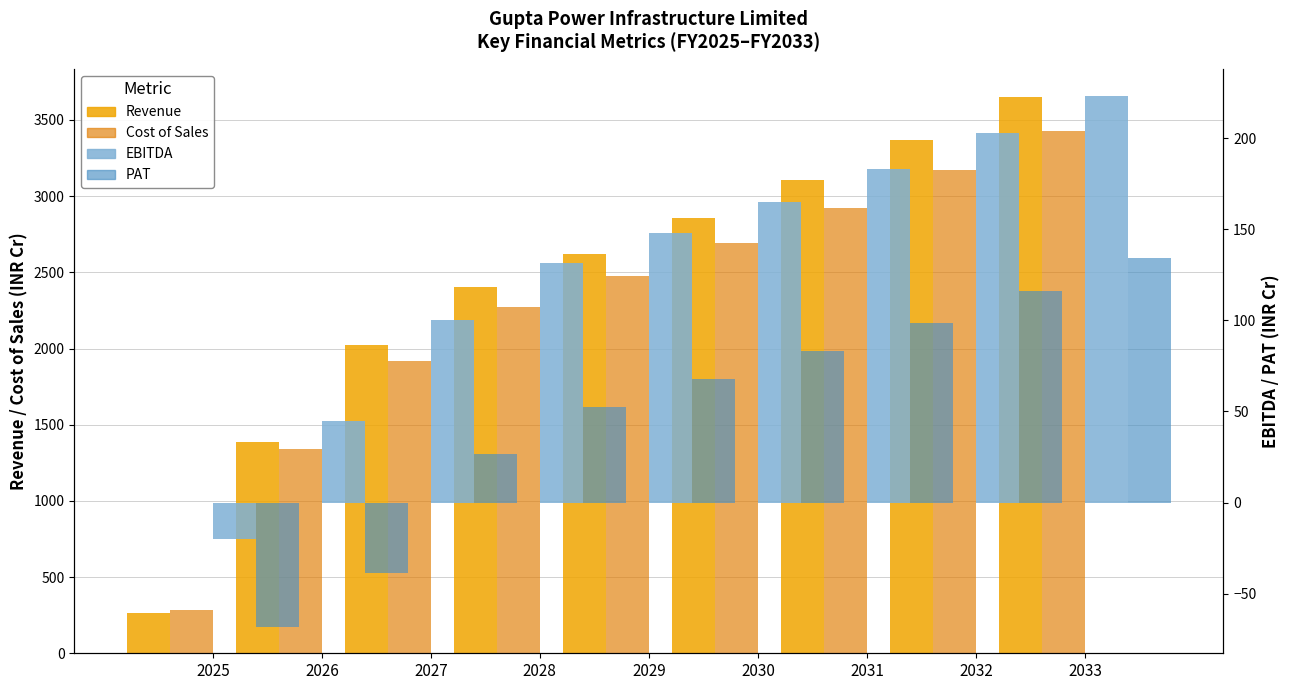

At which category is the sum across all series the highest?

2033